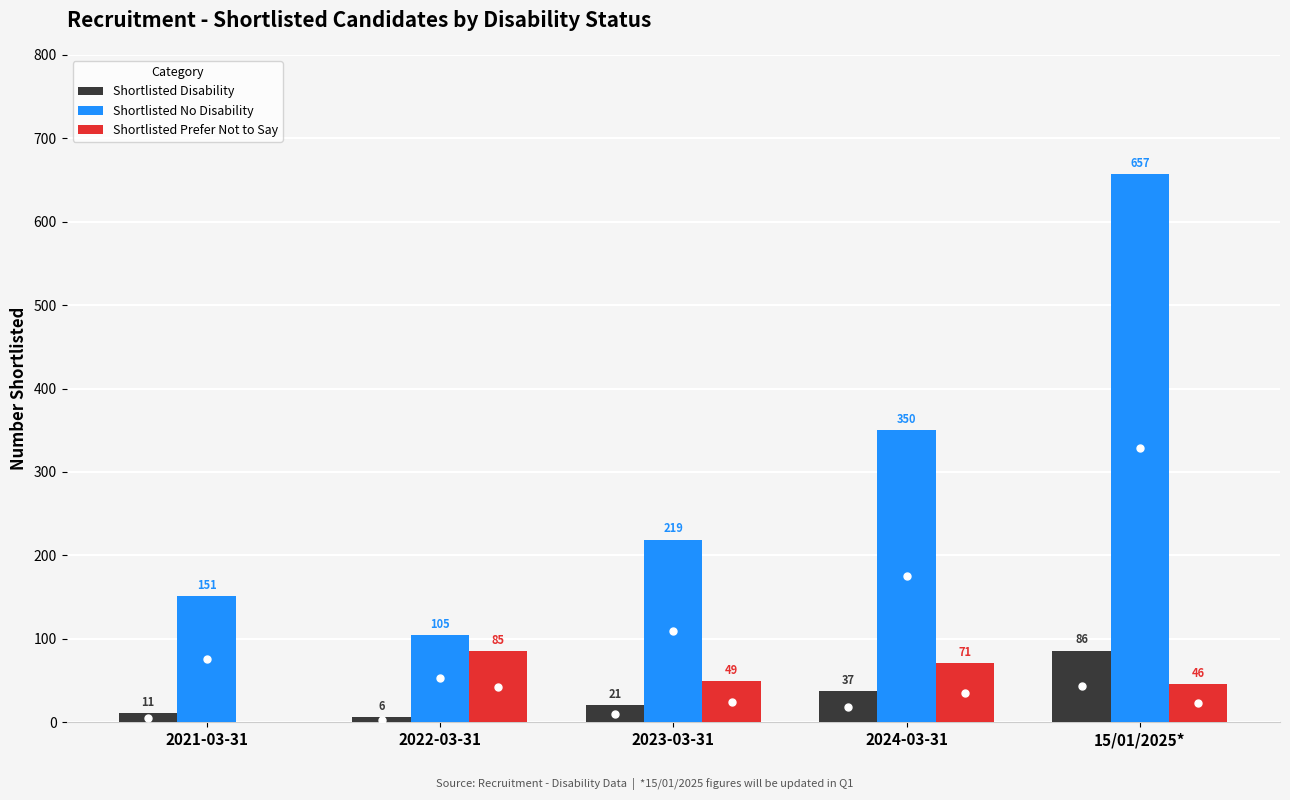

Which series changed the most between 2022-03-31 and 2023-03-31?

Shortlisted No Disability